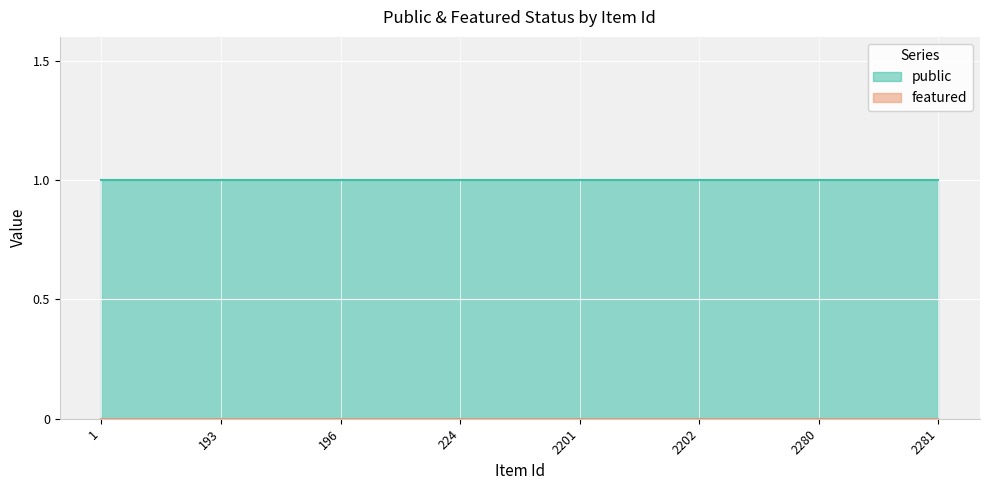

How many lines are shown in the chart?

2